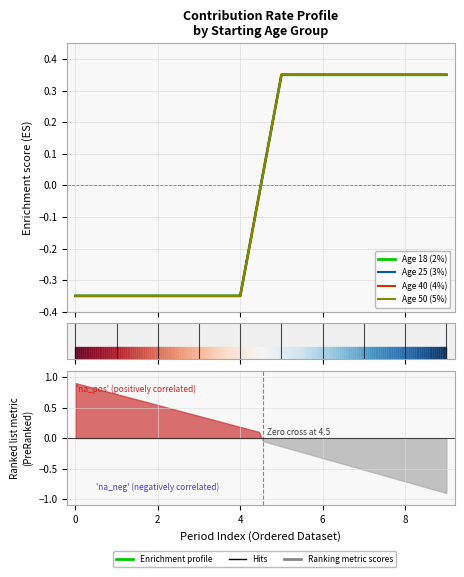

True or false: Age 40 (4%) and Age 25 (3%) cross at least once.

False